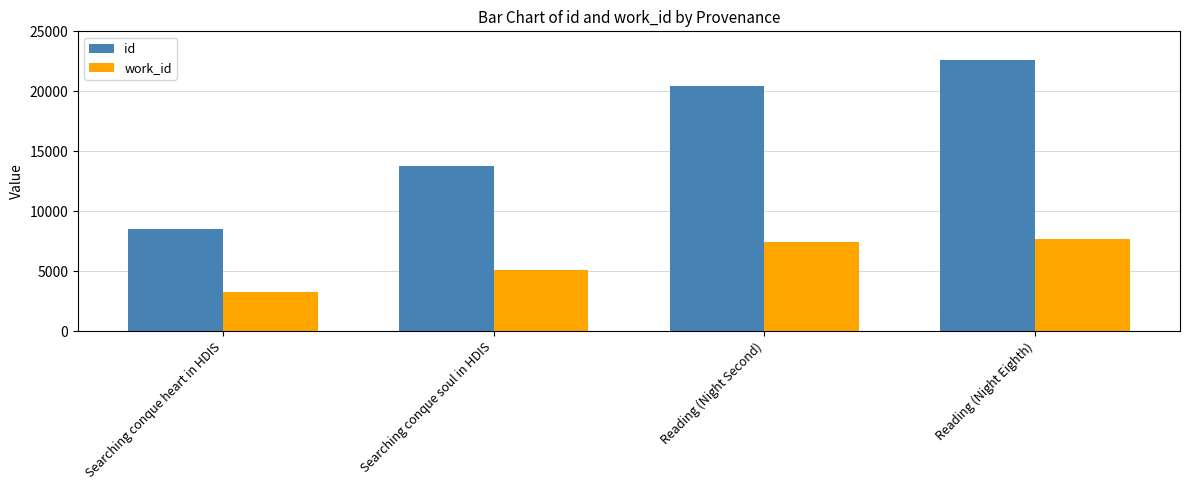

Reading right to left, extract all data points from this chart.

id: Reading (Night Eighth)=22640	Reading (Night Second)=20413	Searching conque soul in HDIS=13759	Searching conque heart in HDIS=8521
work_id: Reading (Night Eighth)=7665	Reading (Night Second)=7400	Searching conque soul in HDIS=5090	Searching conque heart in HDIS=3263